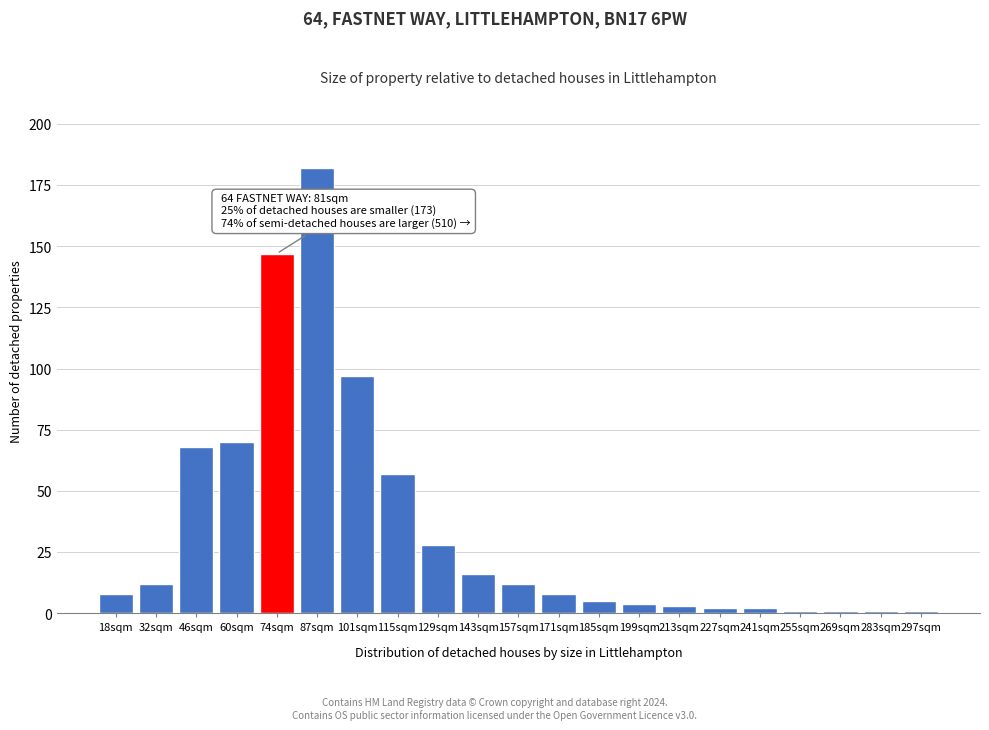

Reading left to right, extract all data points from this chart.

8	12	68	70	147	182	97	57	28	16	12	8	5	4	3	2	2	1	1	1	1